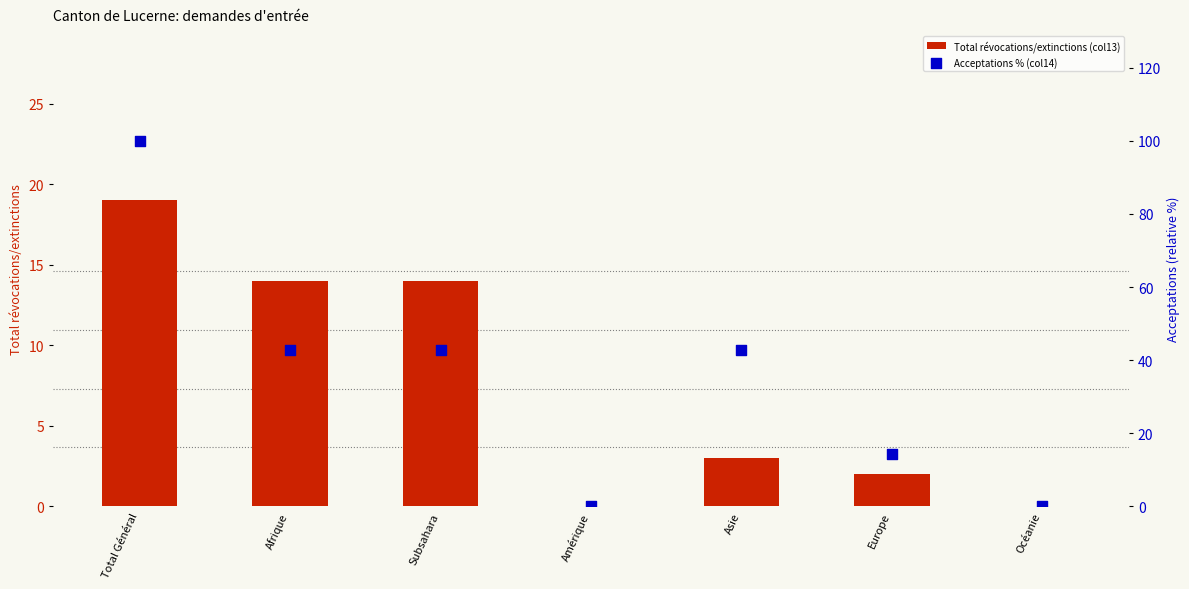

Which series reaches the maximum Y coordinate?

Acceptations % (col14)